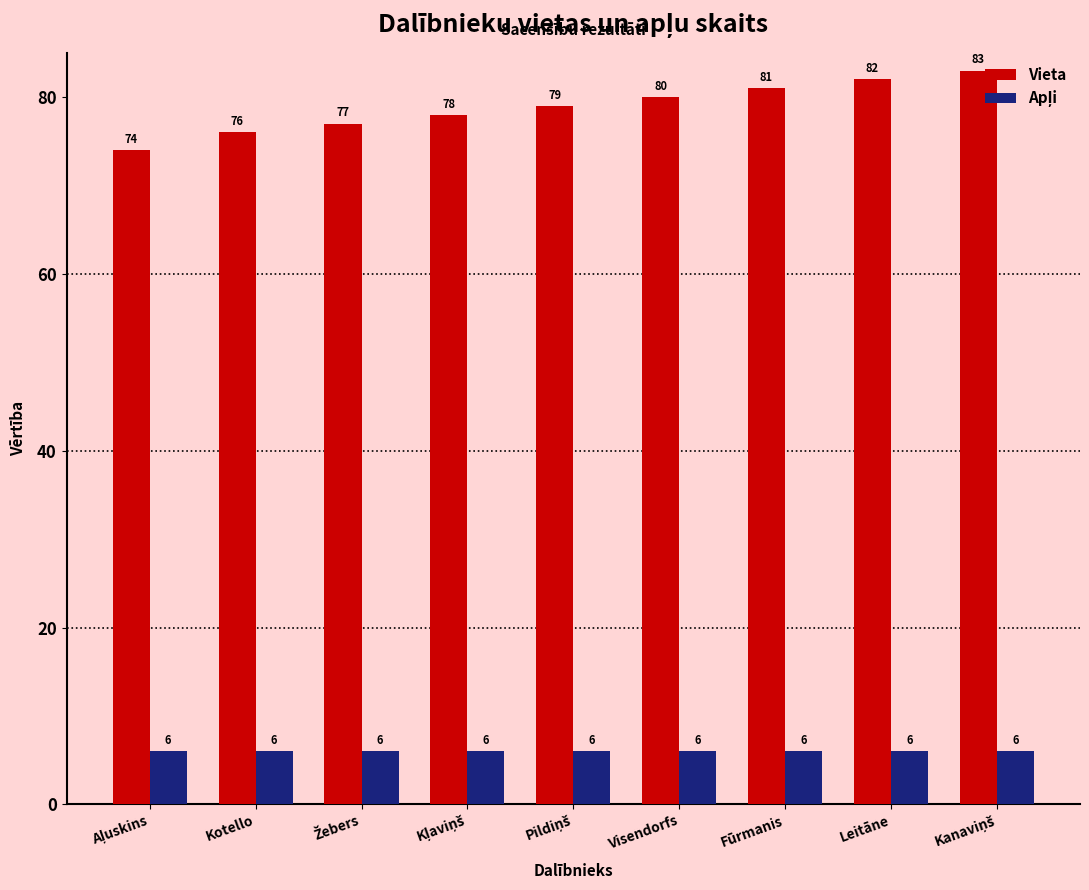

What is the average value of the Vieta series?

79